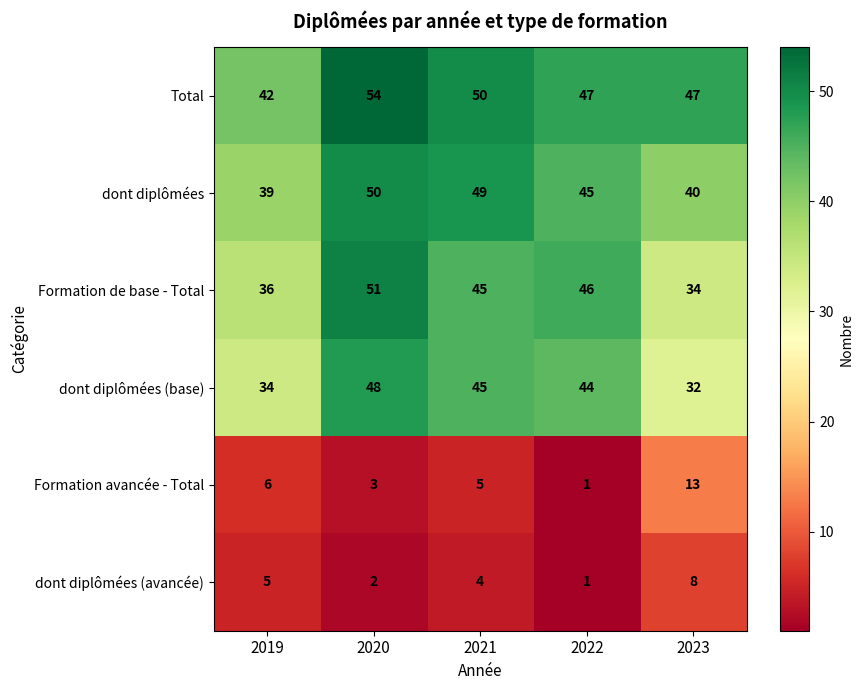

Which category has the lowest value across all series?

2022